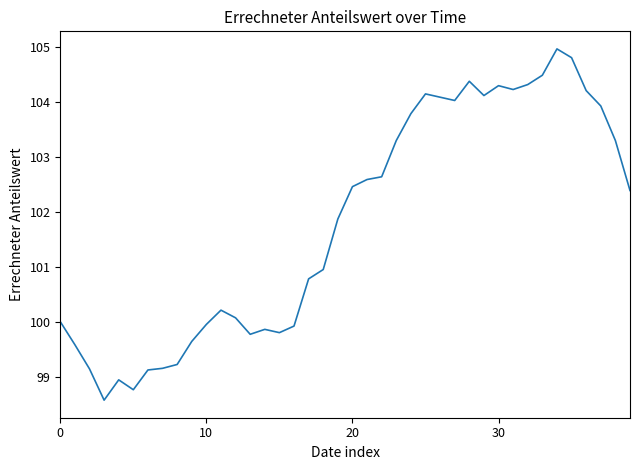

What is the minimum value shown in the chart?

98.6